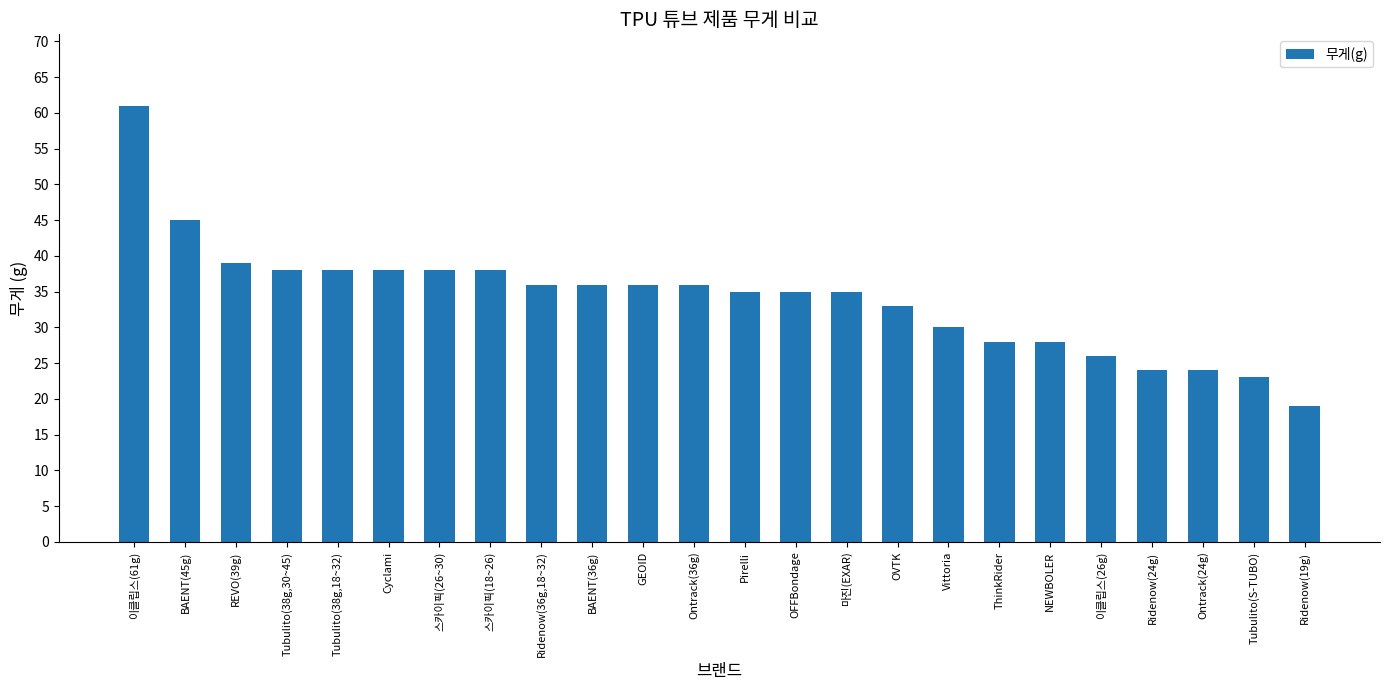

Reading left to right, transcribe all the data shown in this chart.

61	45	39	38	38	38	38	38	36	36	36	36	35	35	35	33	30	28	28	26	24	24	23	19